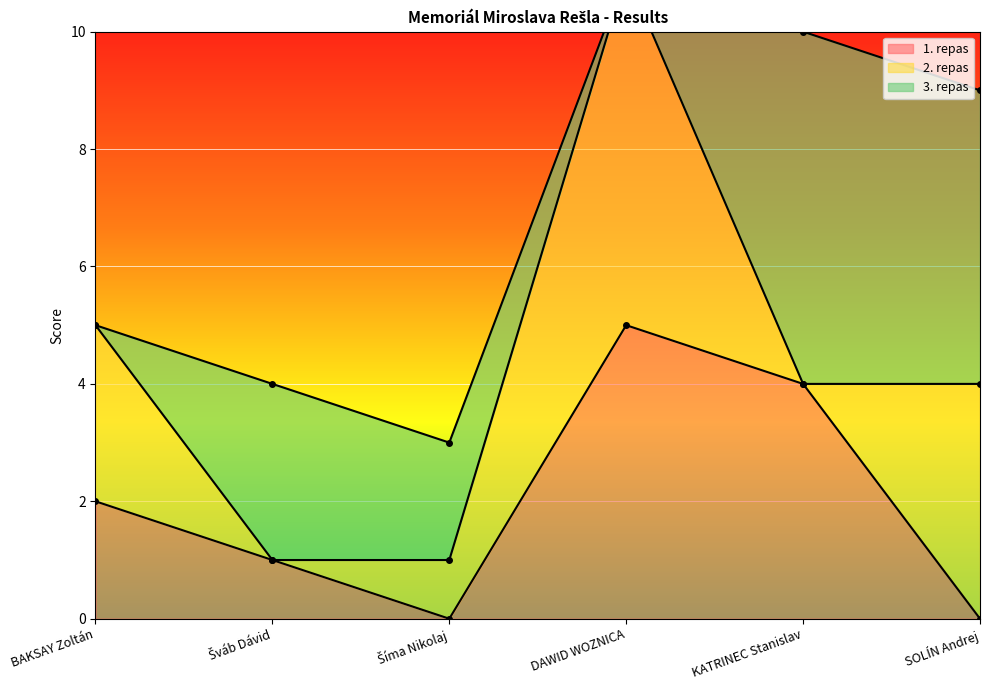

What is the label of the 5th point from the left?

KATRINEC Stanislav